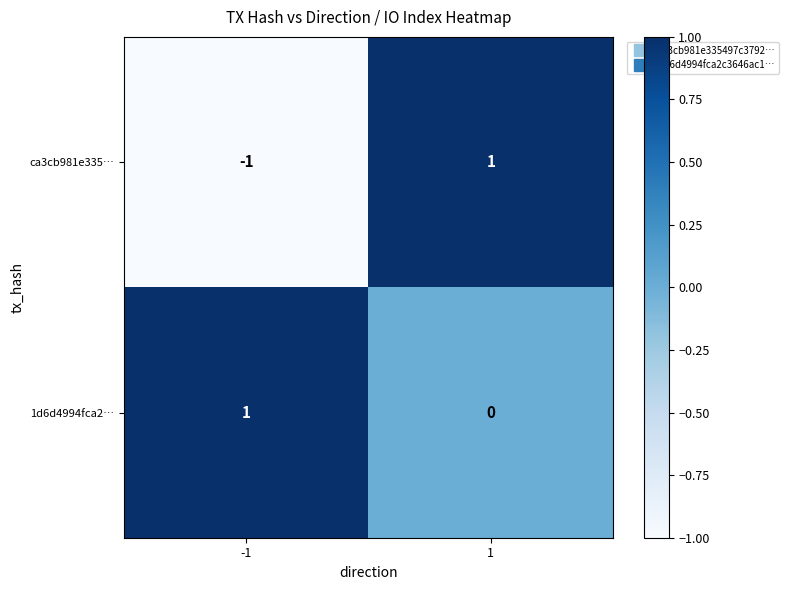

True or false: ca3cb981e335… has a value of -1 at -1.

True